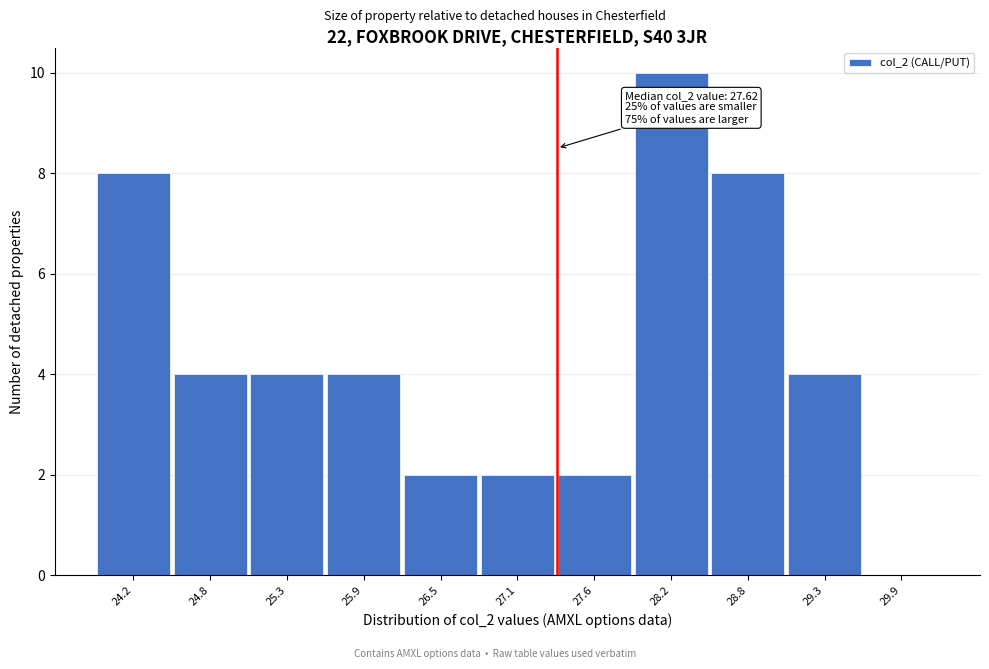

Reading left to right, extract all data points from this chart.

24.2=8	24.8=4	25.3=4	25.9=4	26.5=2	27.1=2	27.6=2	28.2=10	28.8=8	29.3=4	29.9=0